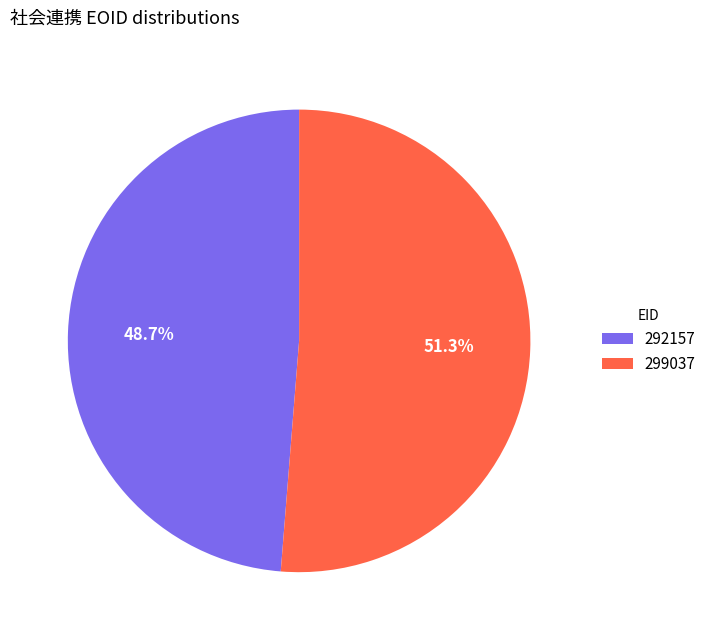

How many slices are in this pie chart?

2